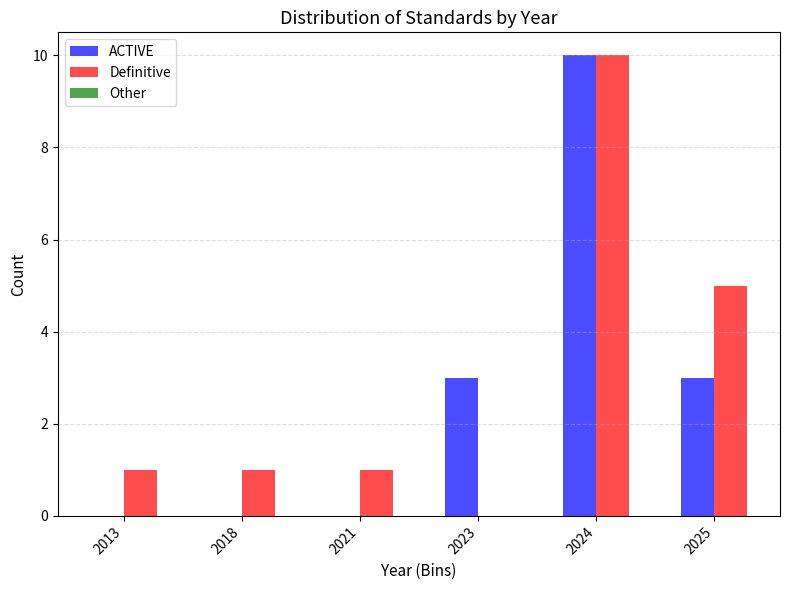

Reading left to right, transcribe all the data shown in this chart.

ACTIVE: 2013=0	2018=0	2021=0	2023=3	2024=10	2025=3
Definitive: 2013=1	2018=1	2021=1	2023=0	2024=10	2025=5